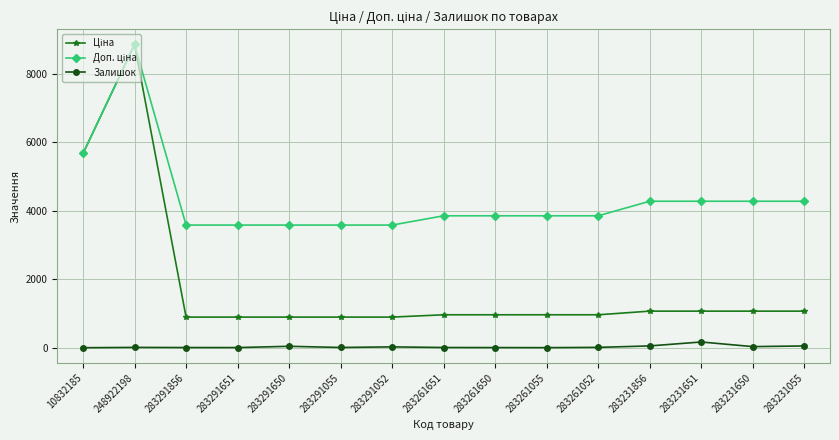

What is the greatest value displayed?

8856.7